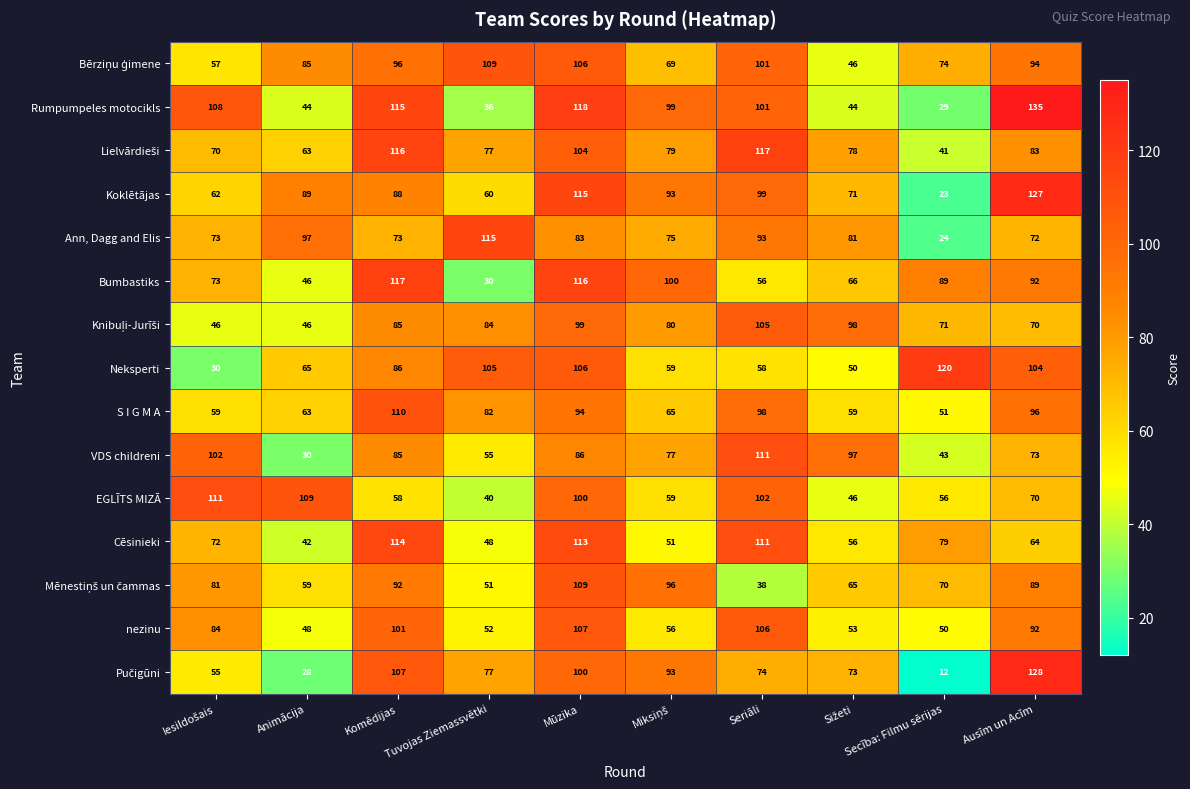

What is the difference between the maximum and minimum values in the Cēsinieki series?

72